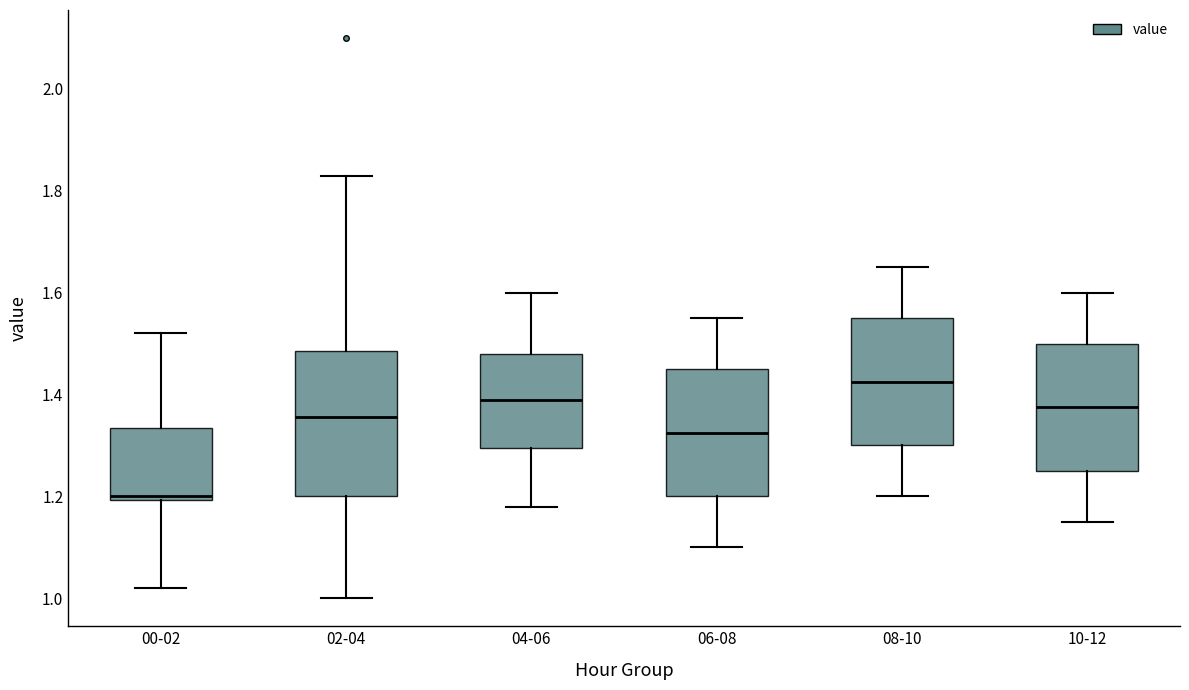

Which box is the tallest, from its lower edge to its upper edge?

02-04